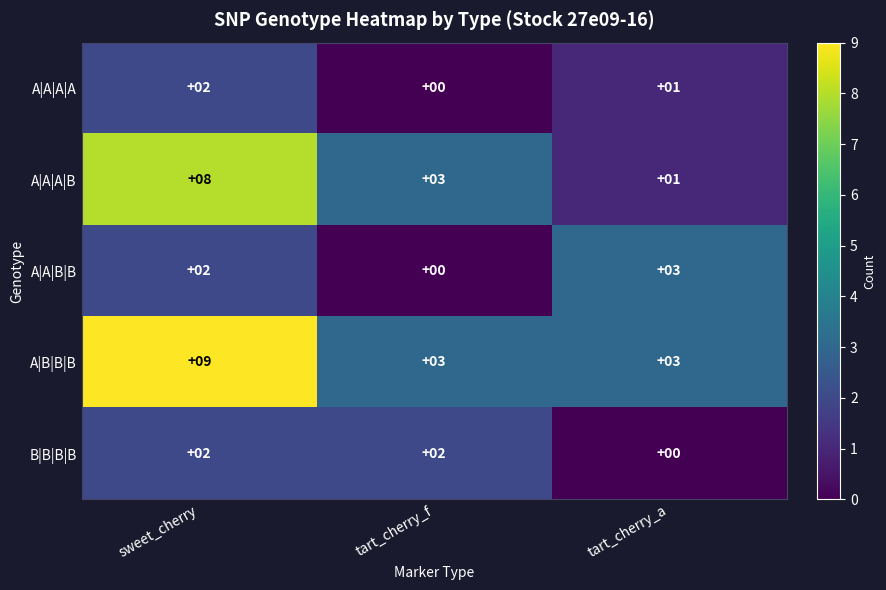

What is the maximum value for A|B|B|B?

9